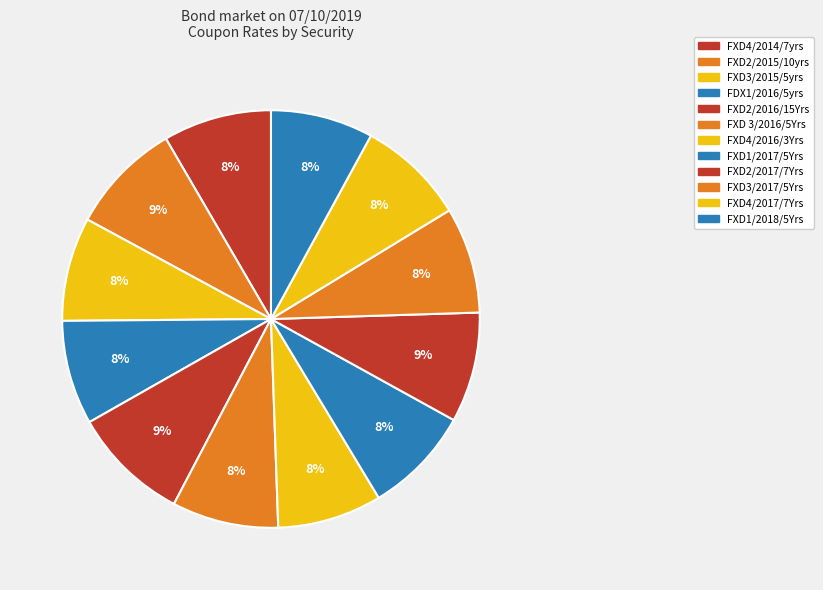

Which has a higher value, FDX1/2016/5yrs or FXD3/2015/5yrs?

FDX1/2016/5yrs